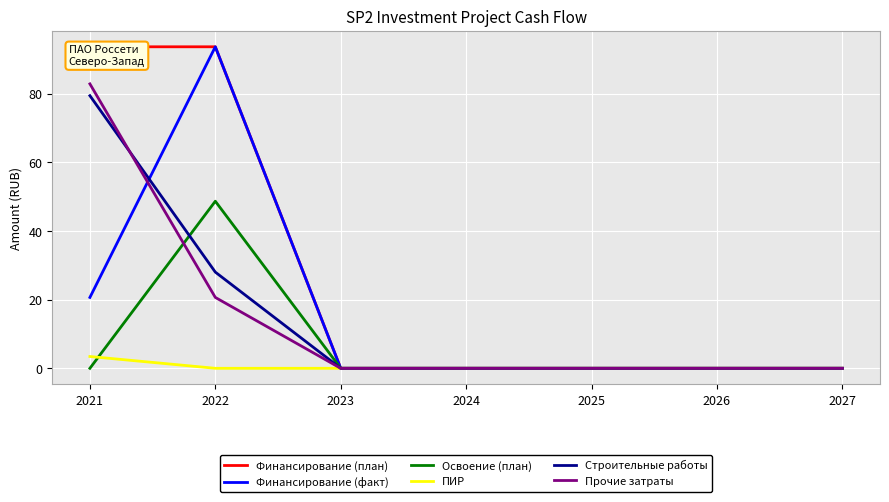

At which label is Строительные работы closest to 39?

2022